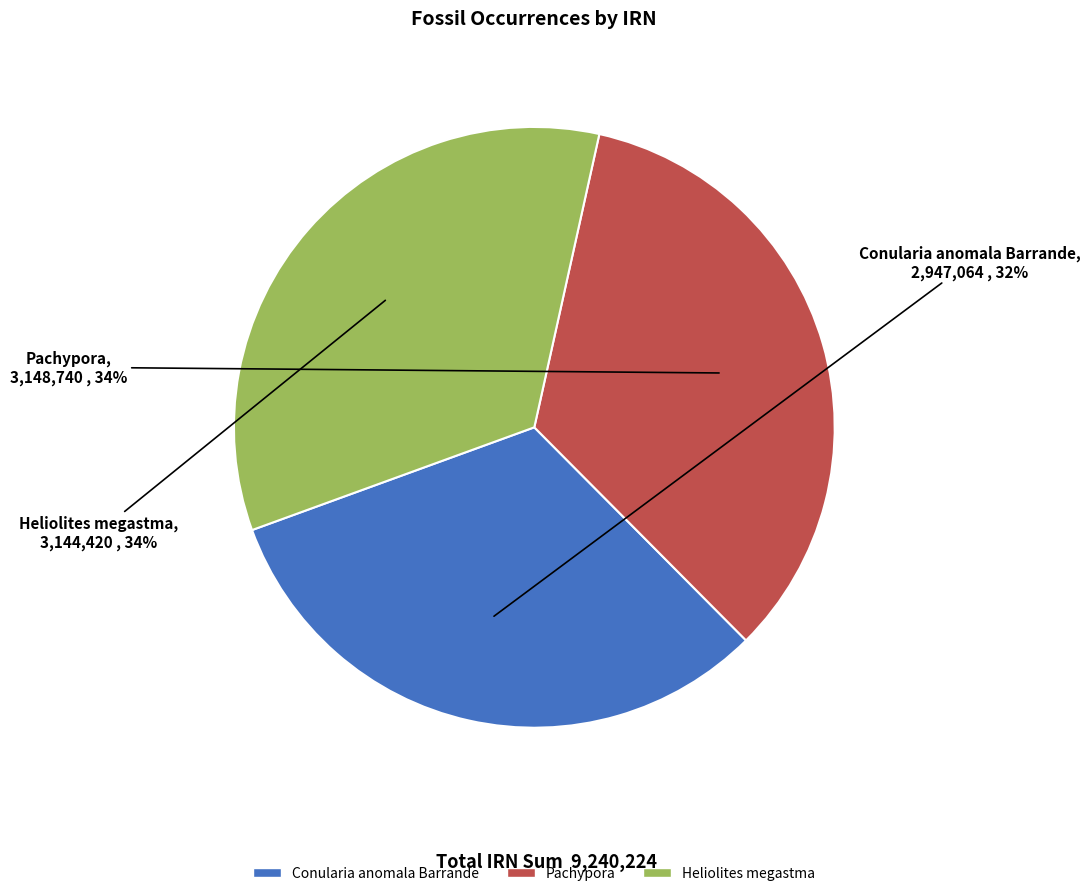

Is there any slice that represents more than half of the pie?

No